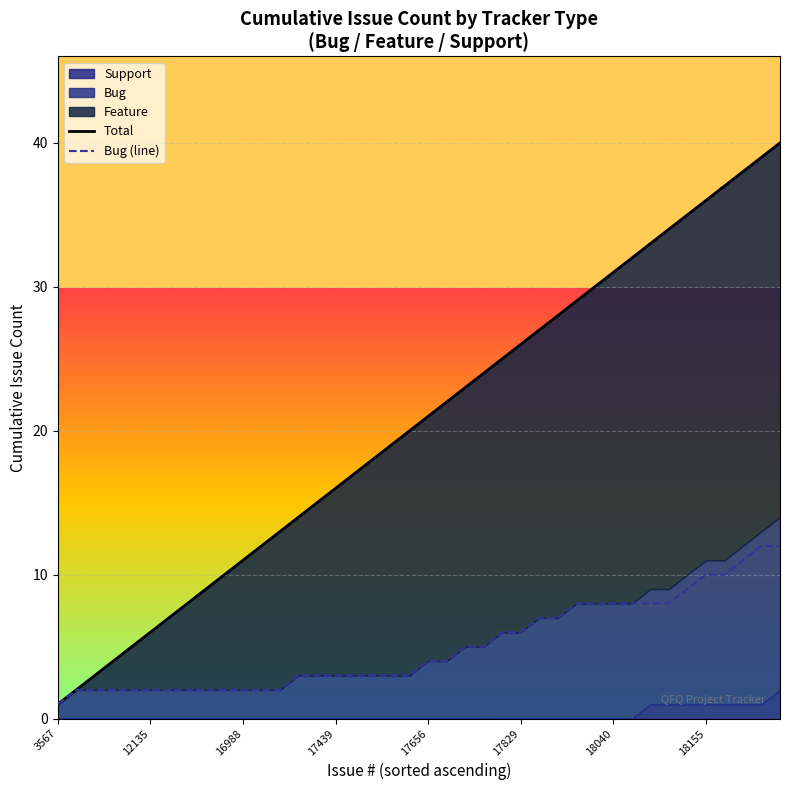

True or false: Bug (line) has more than 1 points higher than both neighbors.

False